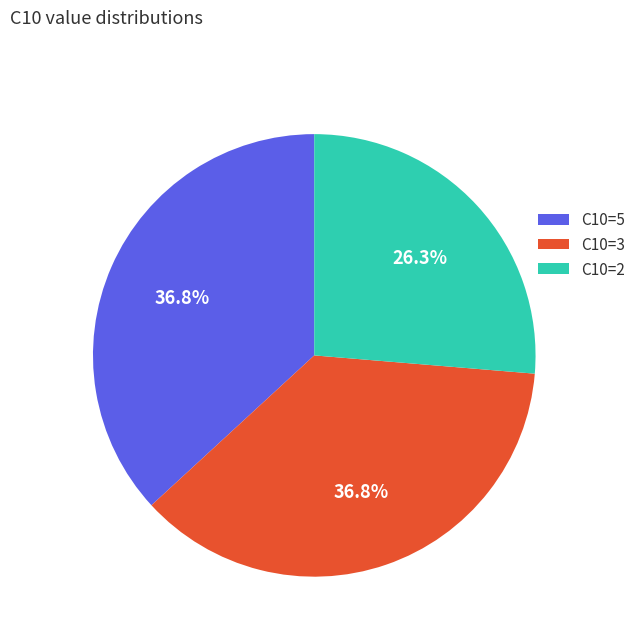

What is the ratio of the value at C10=5 to the value at C10=2?

1.4